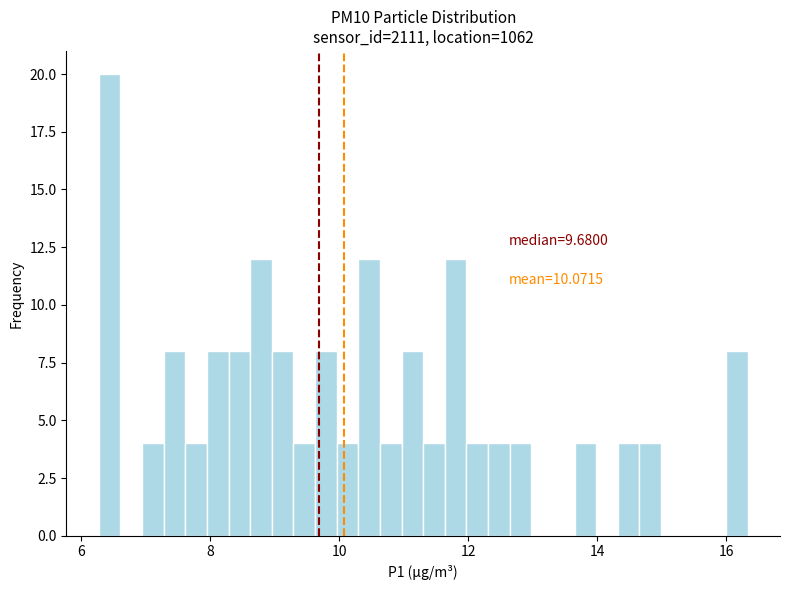

Around what value on the x-axis is the tallest bar? Give the approximate position of its centre, as read against the axis.

6.4